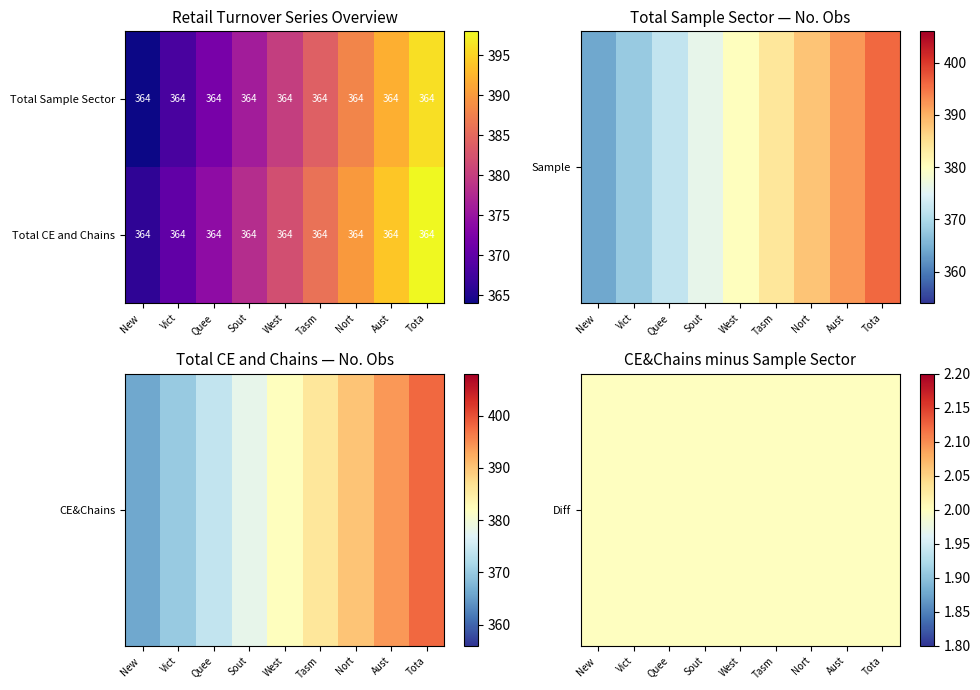

Which category has the lowest value in the Diff series?

New